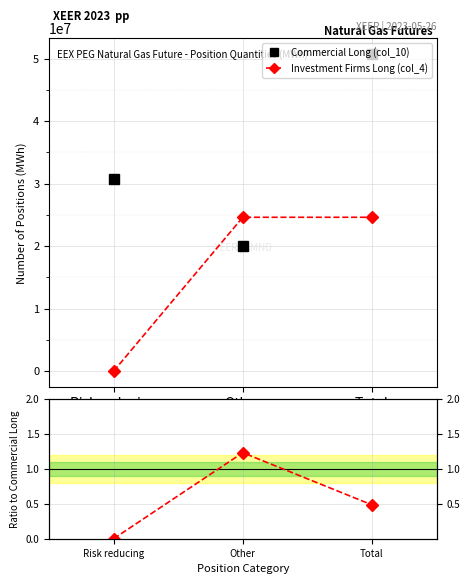

What is the difference between the Investment Firms Long (col_4) values at Other and Risk reducing?

24615502